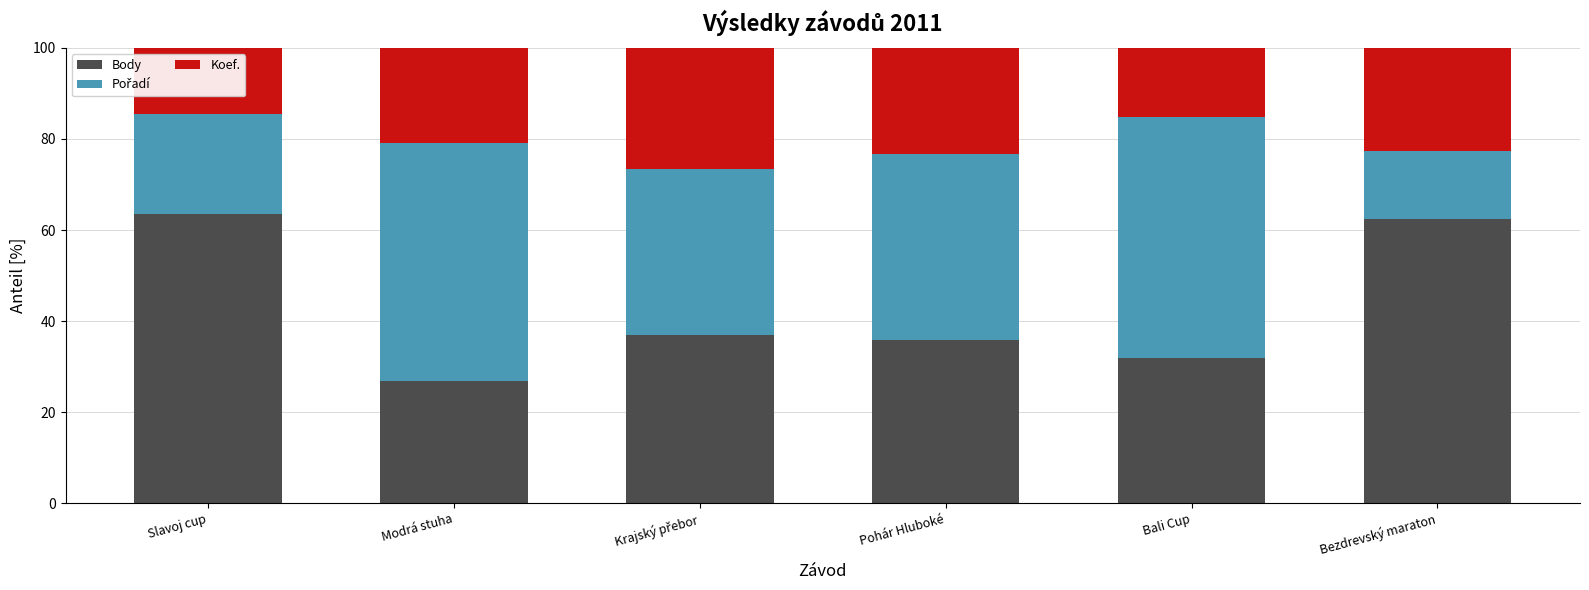

Which category has the highest value in the Body series?

Slavoj cup